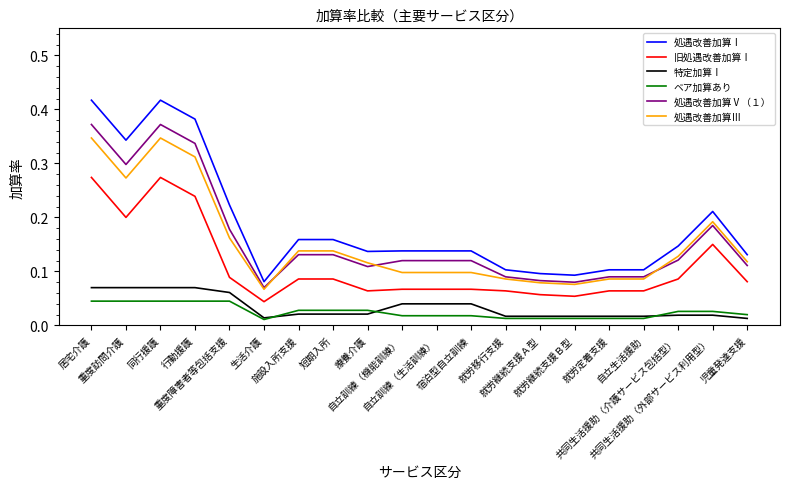

Which series has the widest spread of values?

処遇改善加算Ⅰ